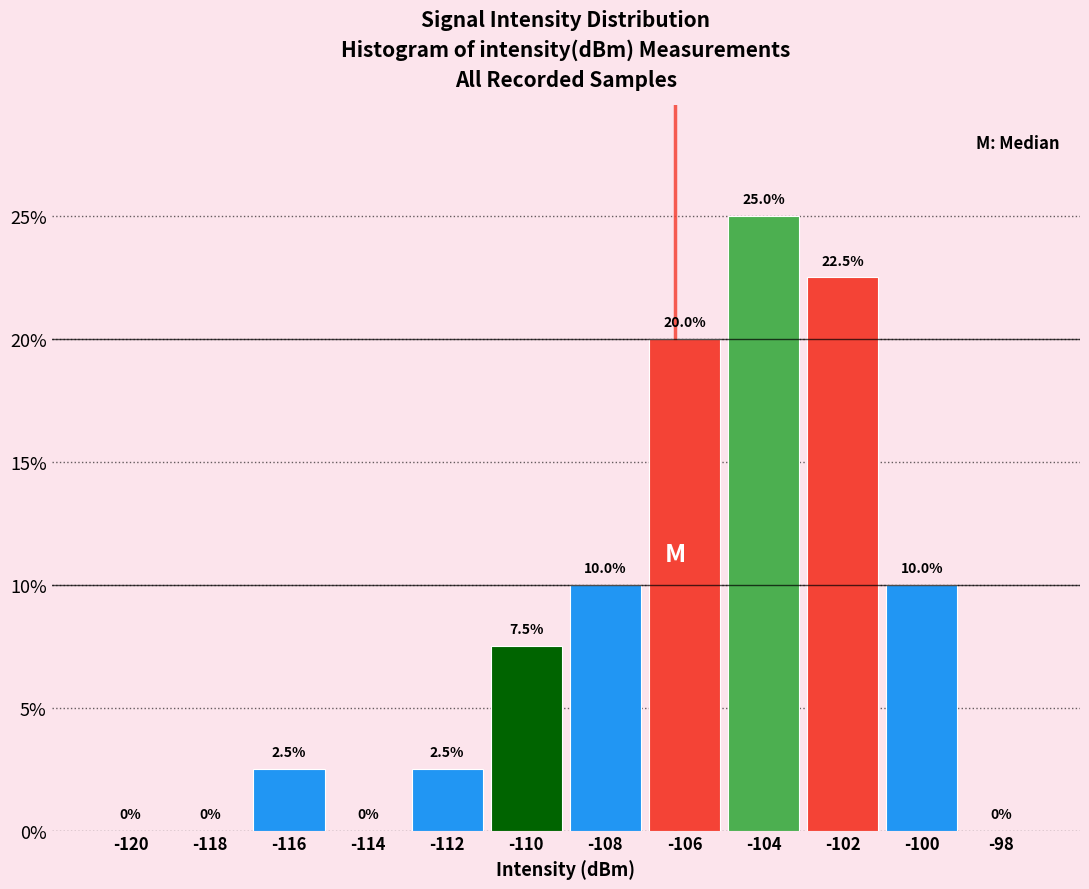

Reading right to left, extract all data points from this chart.

-98=0.0	-100=10.0	-102=22.5	-104=25.0	-106=20.0	-108=10.0	-110=7.5	-112=2.5	-114=0.0	-116=2.5	-118=0.0	-120=0.0